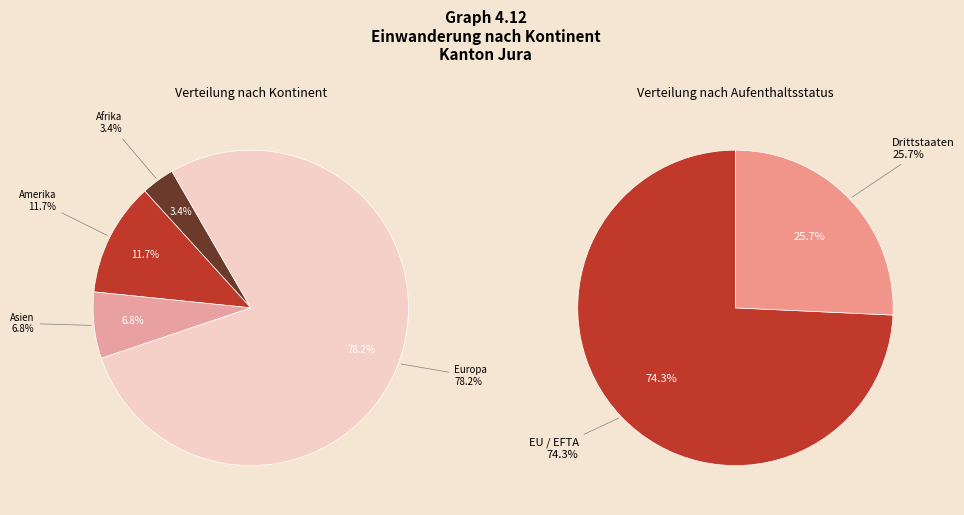

Which slice is the largest?

Europa